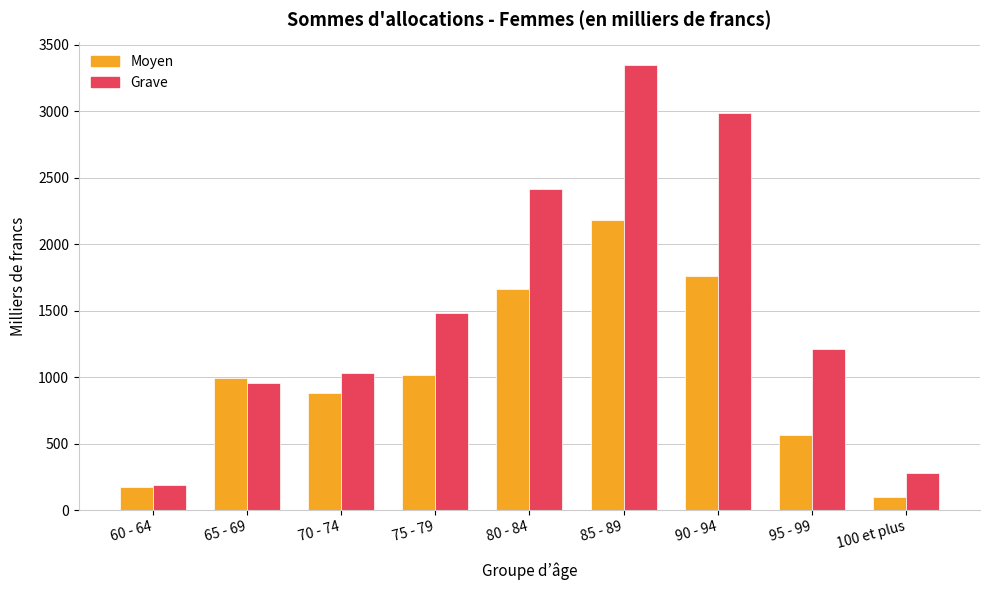

Which series has the largest total across all categories?

Grave